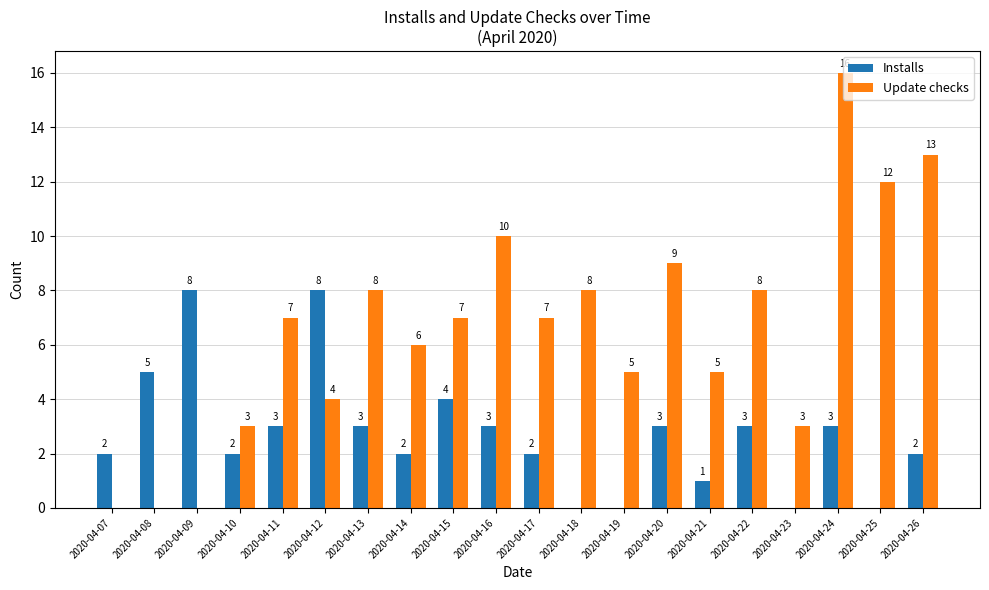

Does the chart contain stacked bars?

No